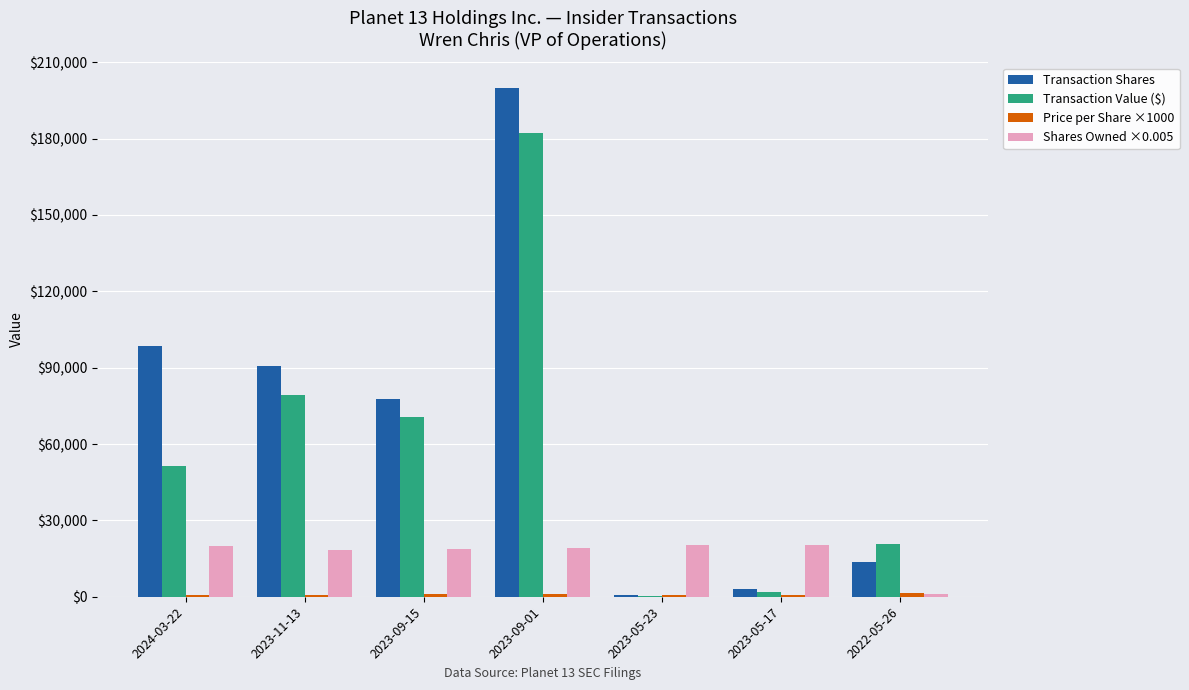

The Shares Owned ×0.005 series shows 19850.2 at 2024-03-22. True or false?

True